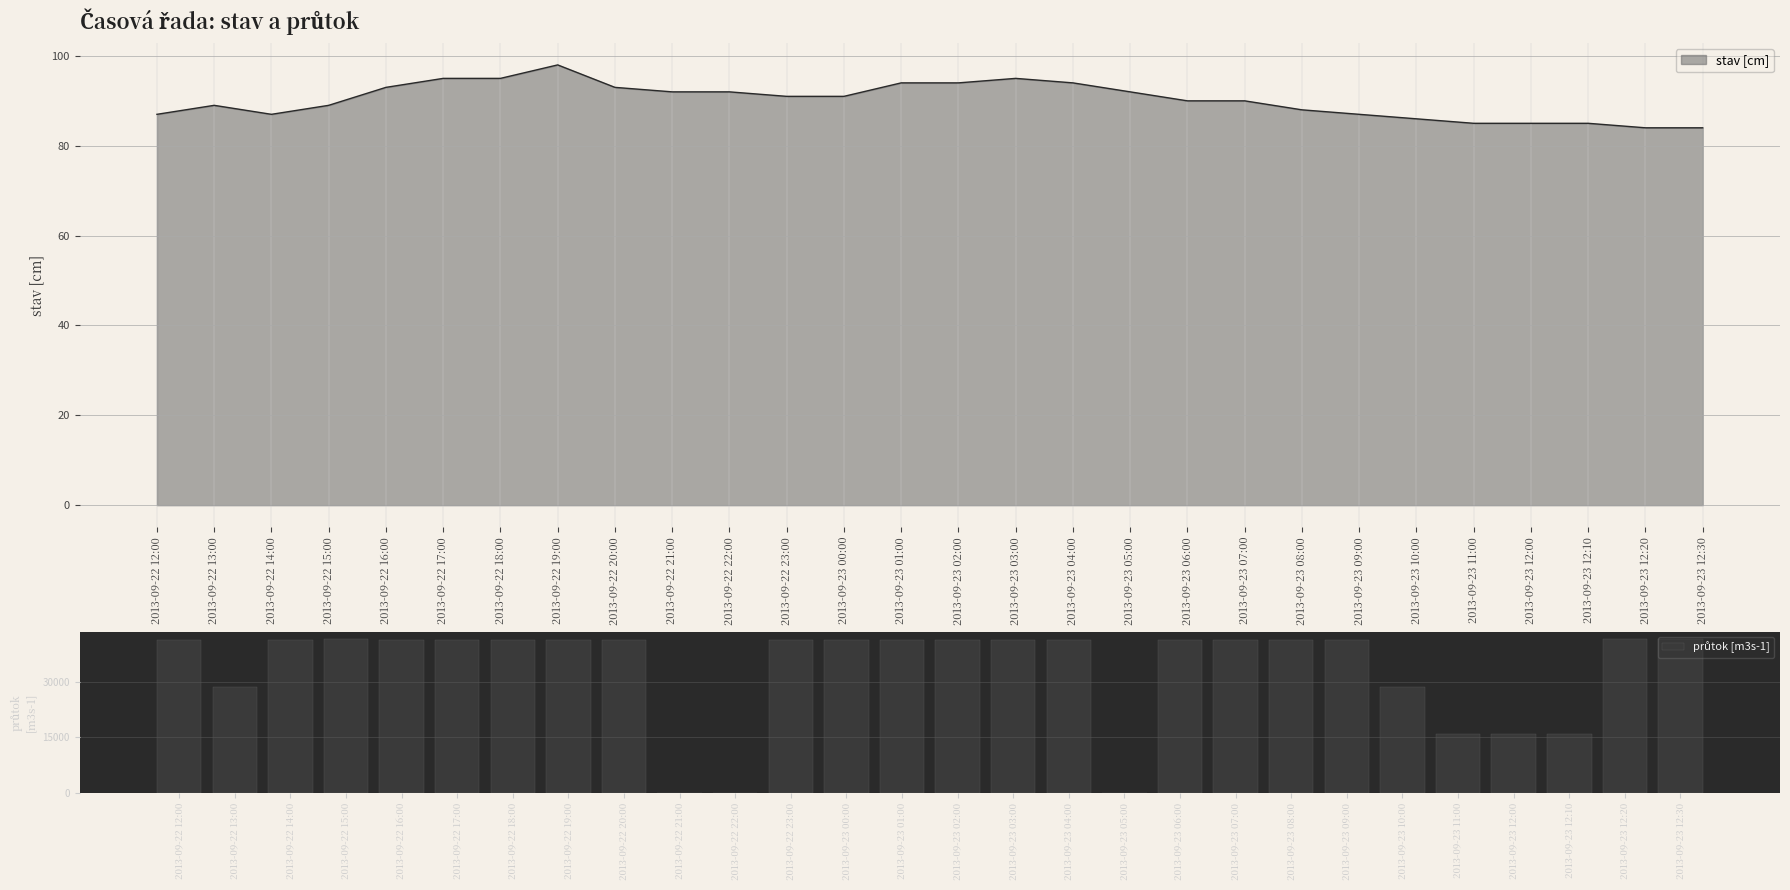

What is the ratio of the value at 2013-09-22 12:00 to the value at 2013-09-22 13:00?

1.4